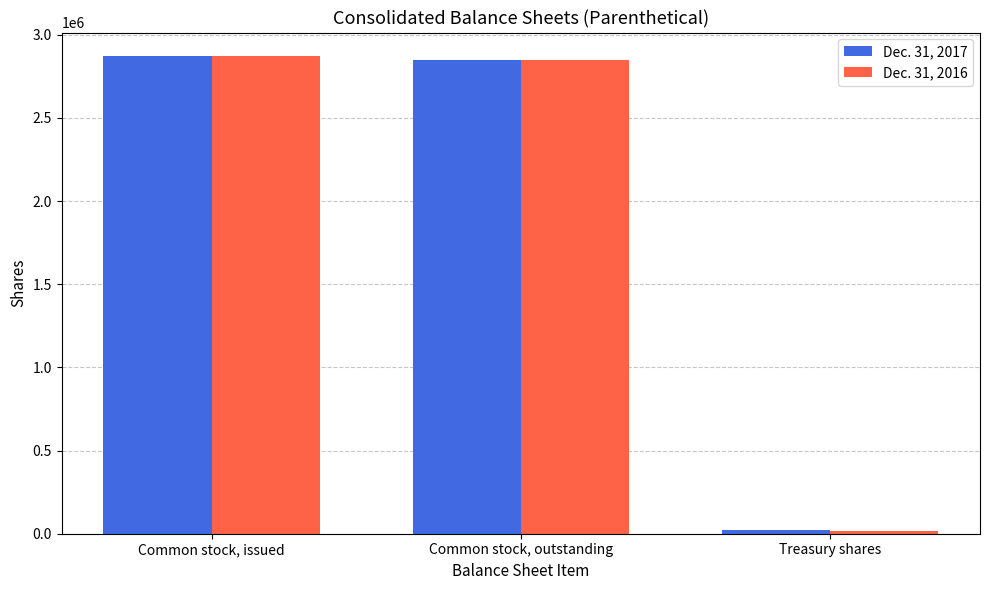

The value of Dec. 31, 2017 at Common stock, outstanding is 2849823. True or false?

True